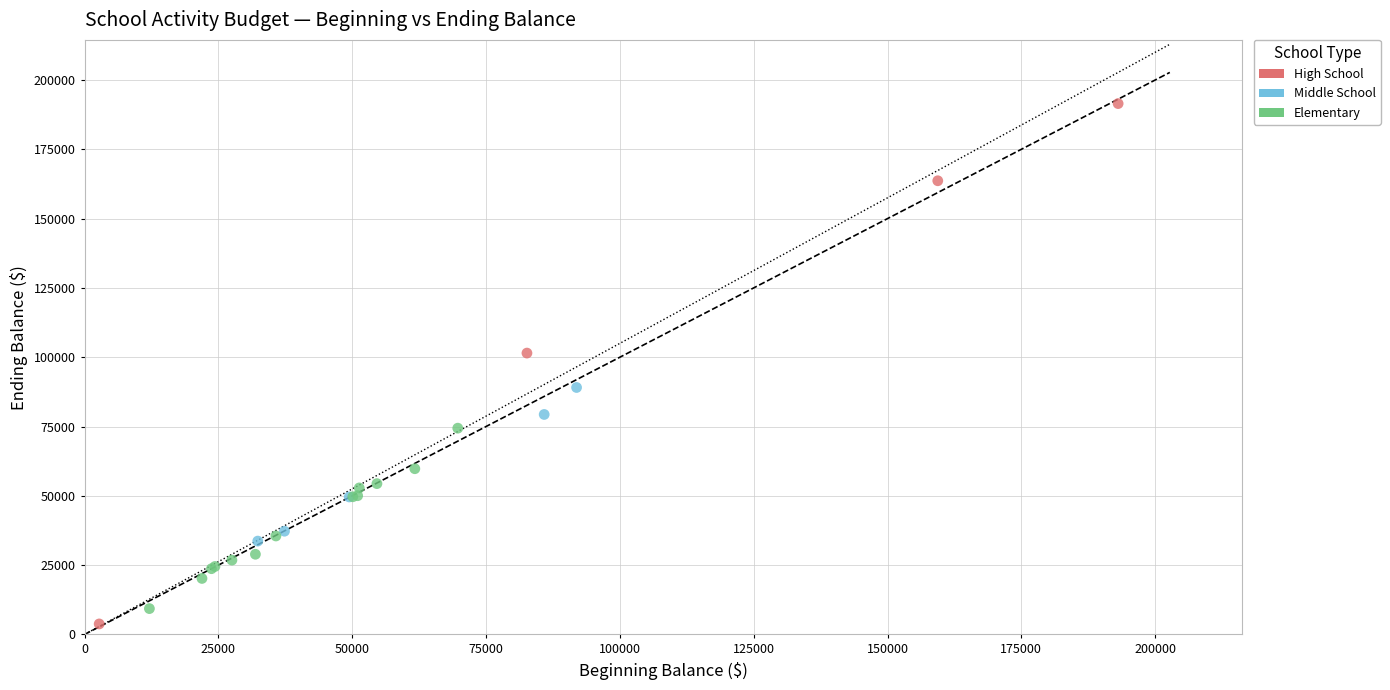

What are all the series names shown in the legend?

High School, Middle School, Elementary